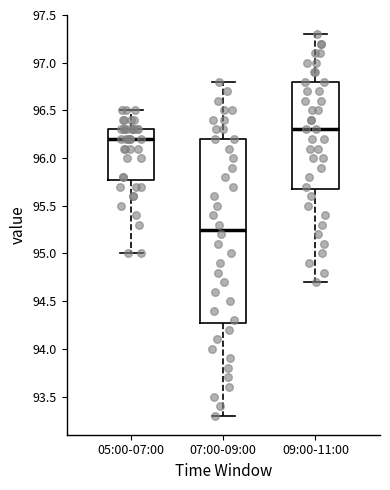

Where is the lower edge of the box for 05:00-07:00 on the y-axis? The values are not printed on the chart, so give them approximately, as read against the axis.

95.80